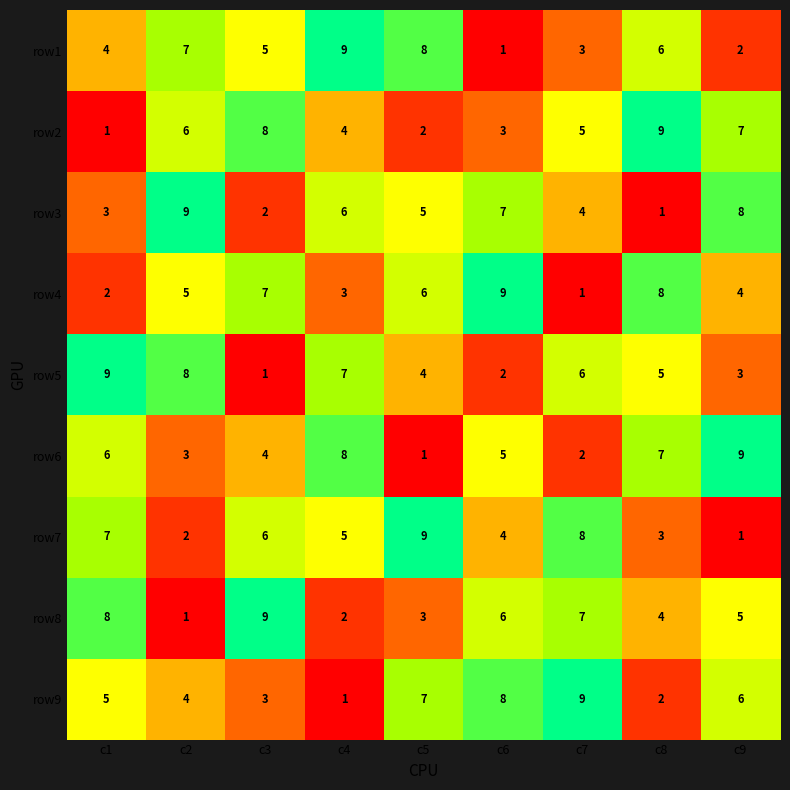

How many distinct data groups are displayed?

9